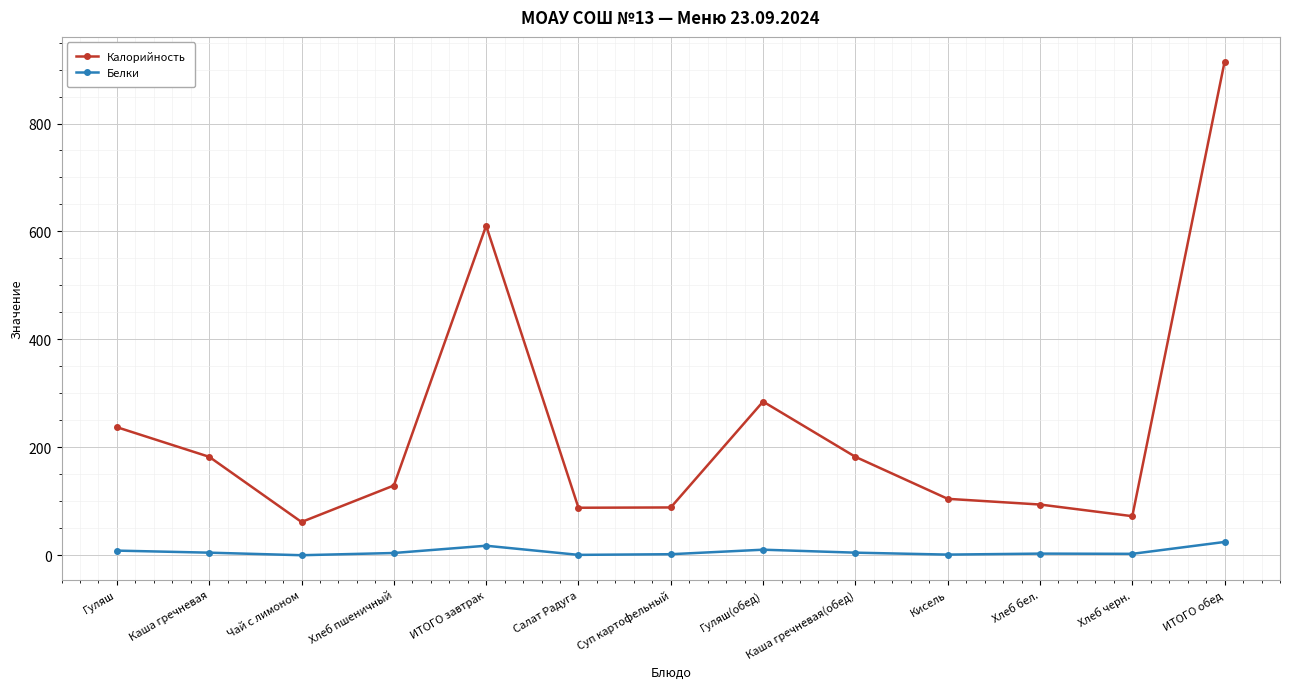

Between Хлеб пшеничный and Салат Радуга, which series saw the biggest shift?

Калорийность